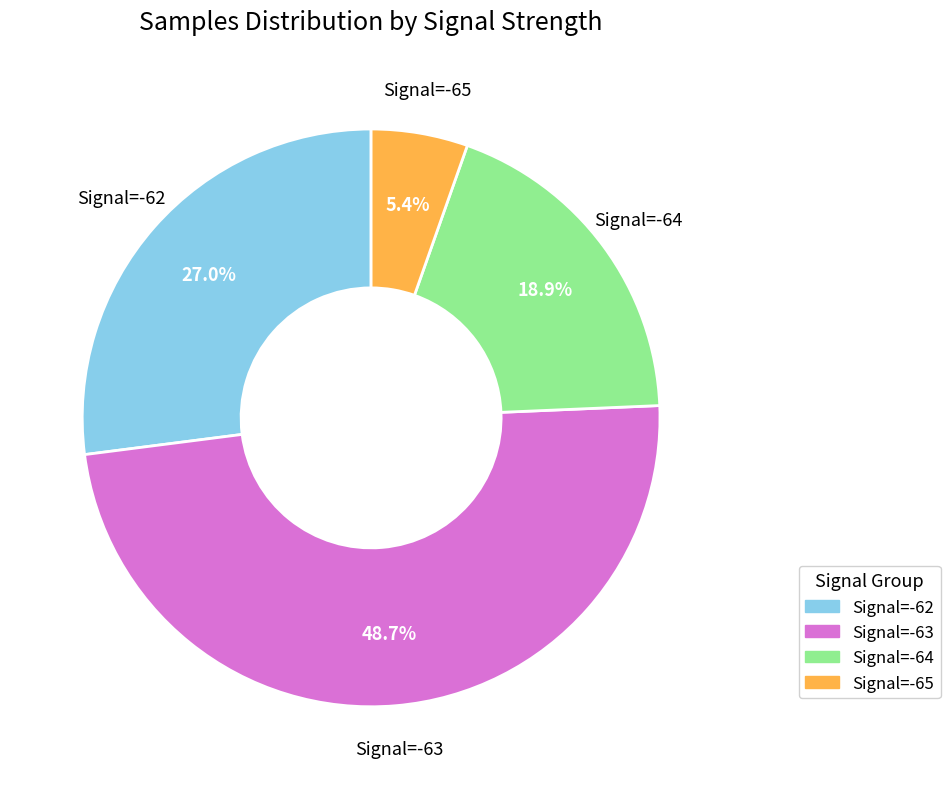

Does any single category account for the majority?

No